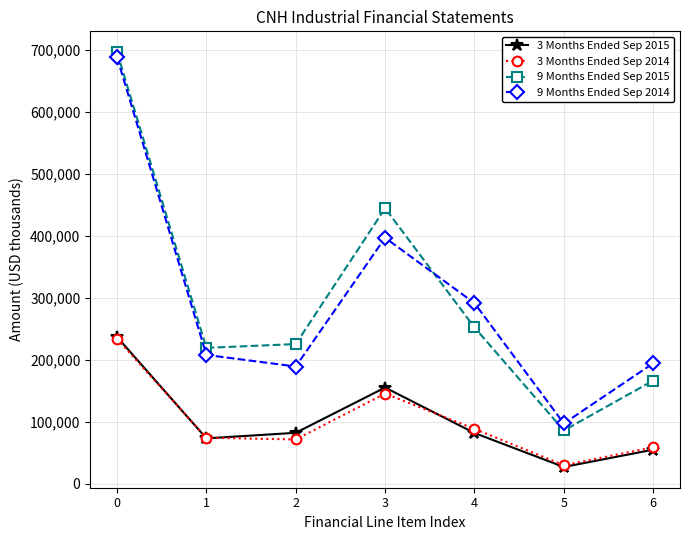

What is the spread (max minus min) of values at 5?

70254